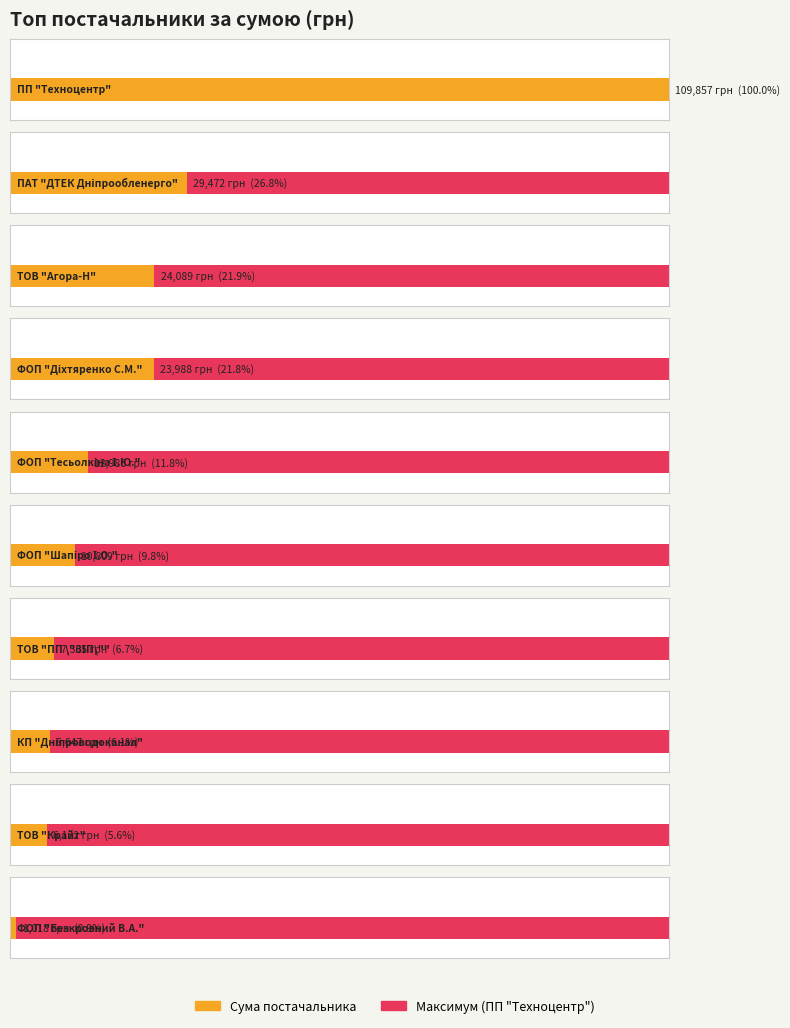

What is the ratio of the value at КП "Дніпроводоканал" to the value at ТОВ "Крайт"?

1.1